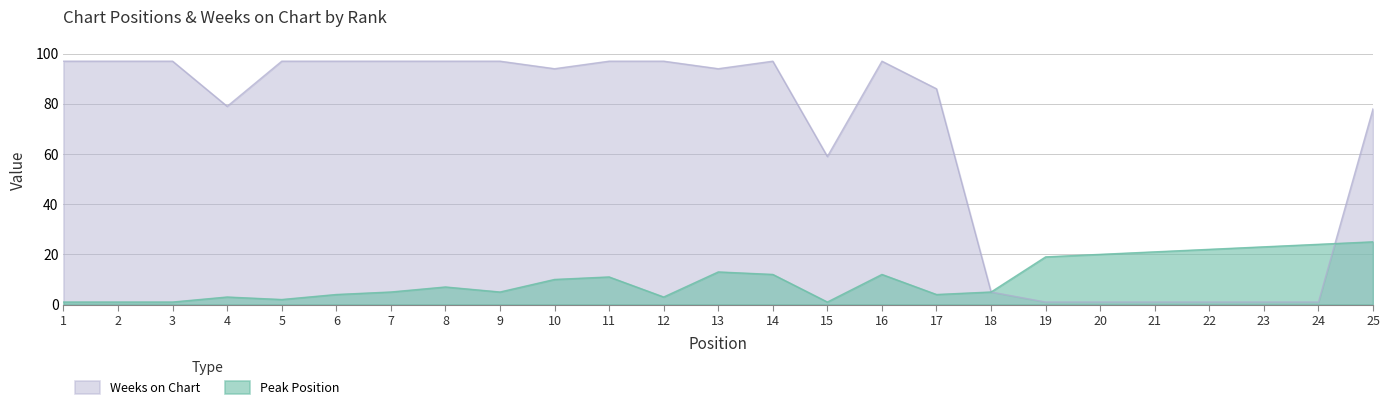

True or false: Peak Position has more than 0 interior local peaks.

True